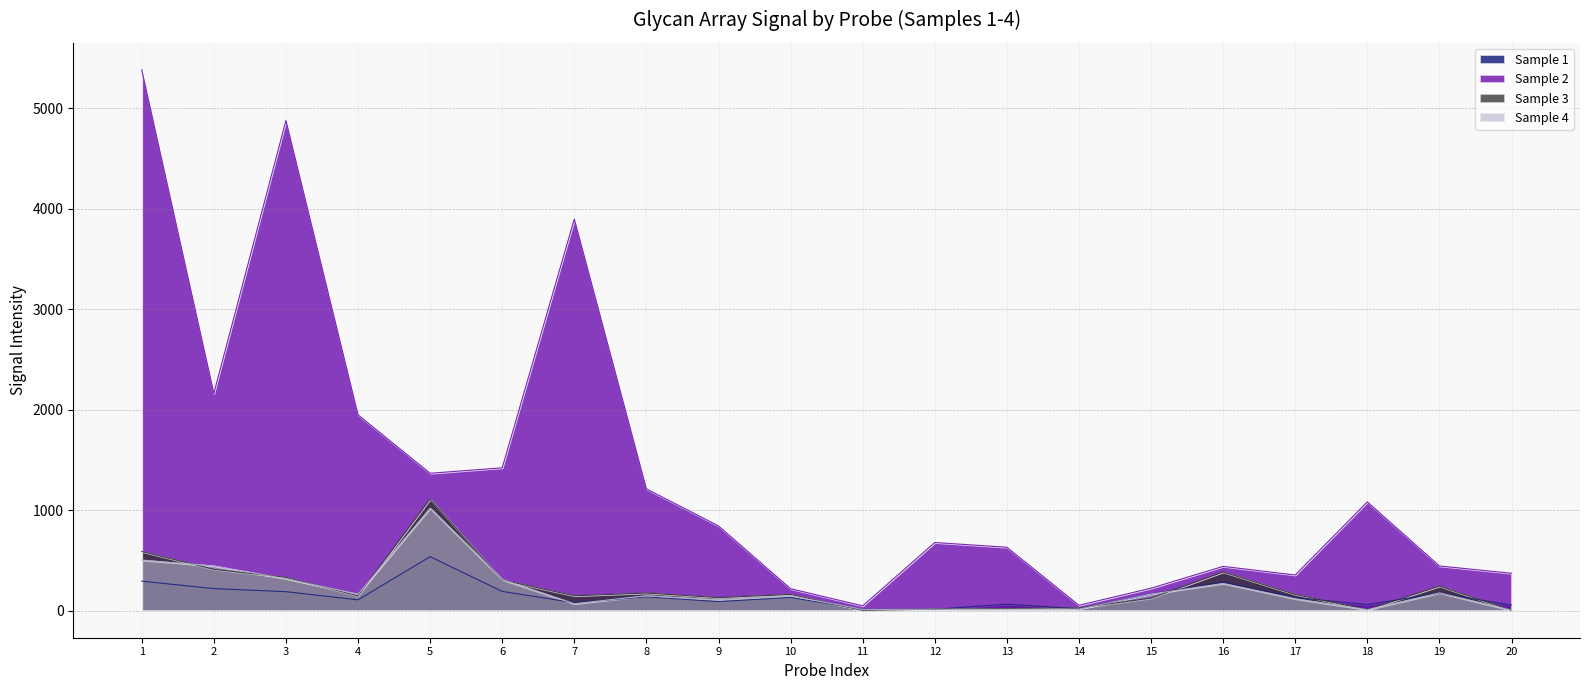

Which series changed the most between 4 and 11?

Sample 2